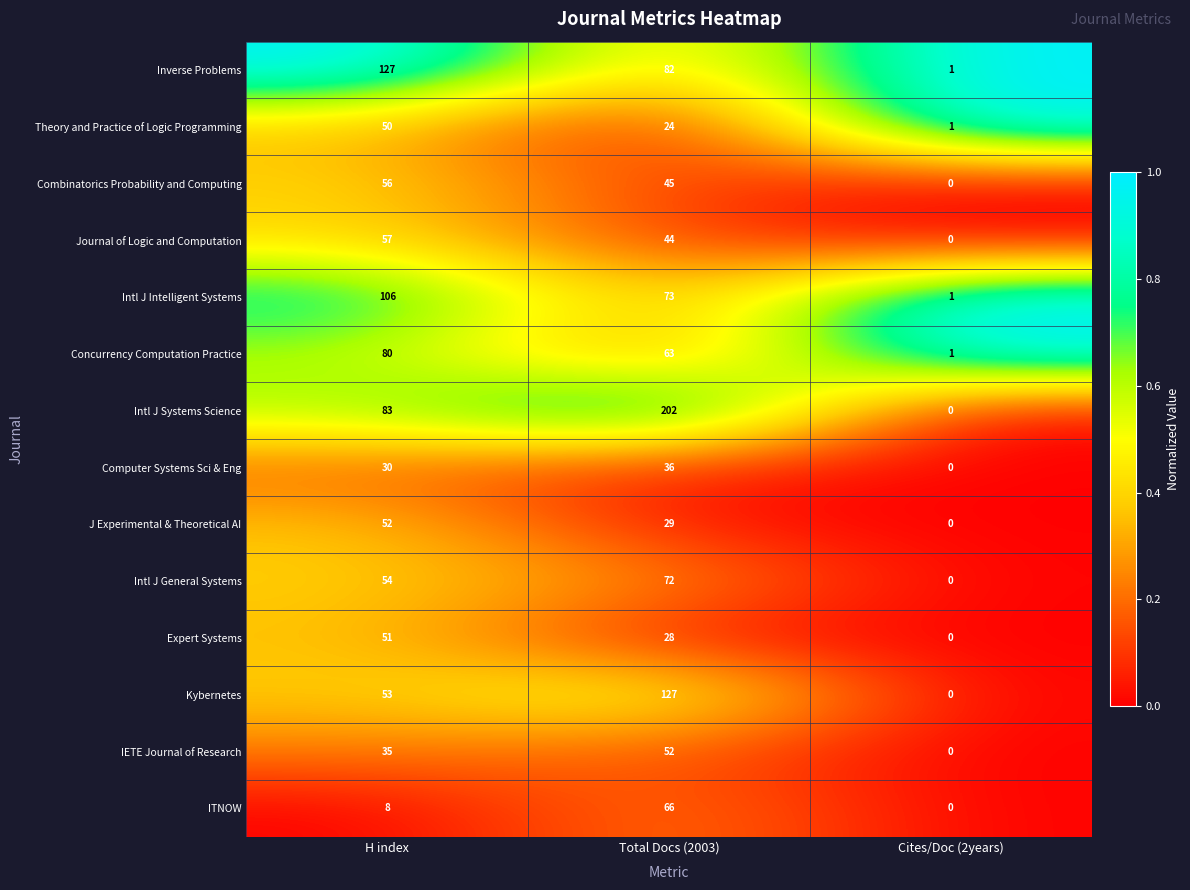

True or false: Expert Systems has a value of 82 at H index.

False